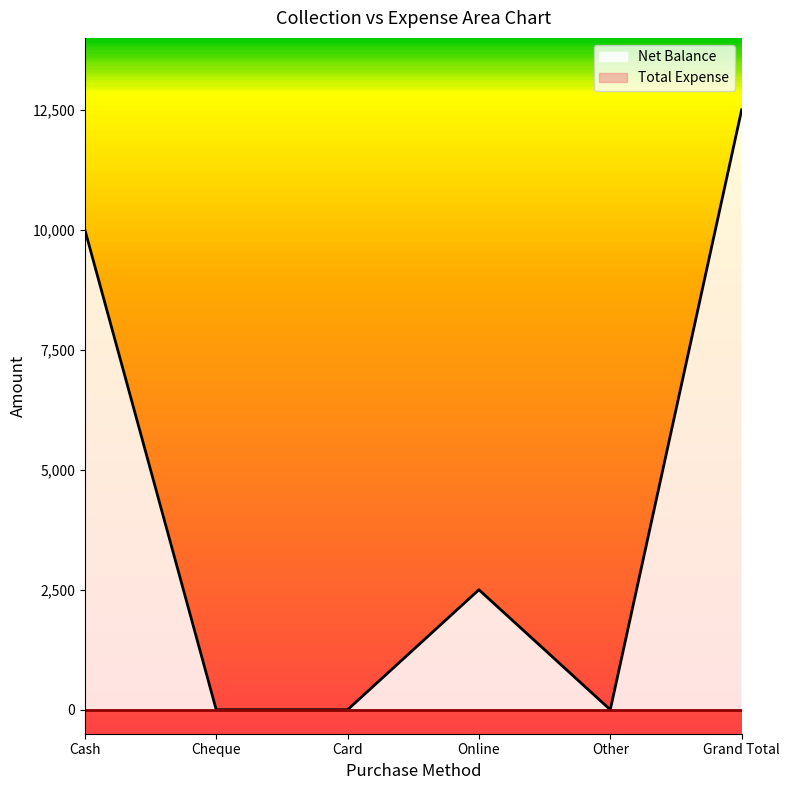

What is the sum of all values?

25000